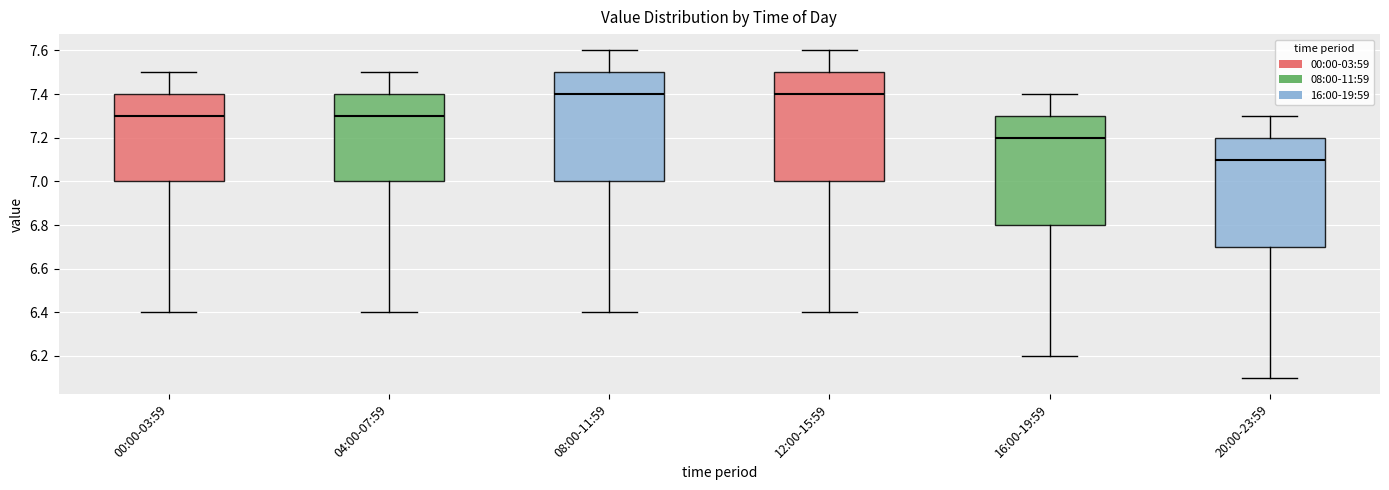

Reading left to right, read every box against the y-axis: the position of its median line, the range the box covers, and the ends of its whiskers. The values are not printed on the chart, so give them approximately, as read against the axis.

00:00-03:59: median 7.3, box 7.0 to 7.4, whiskers 6.4 to 7.5
04:00-07:59: median 7.3, box 7.0 to 7.4, whiskers 6.4 to 7.5
08:00-11:59: median 7.4, box 7.0 to 7.5, whiskers 6.4 to 7.6
12:00-15:59: median 7.4, box 7.0 to 7.5, whiskers 6.4 to 7.6
16:00-19:59: median 7.2, box 6.8 to 7.3, whiskers 6.2 to 7.4
20:00-23:59: median 7.1, box 6.7 to 7.2, whiskers 6.1 to 7.3